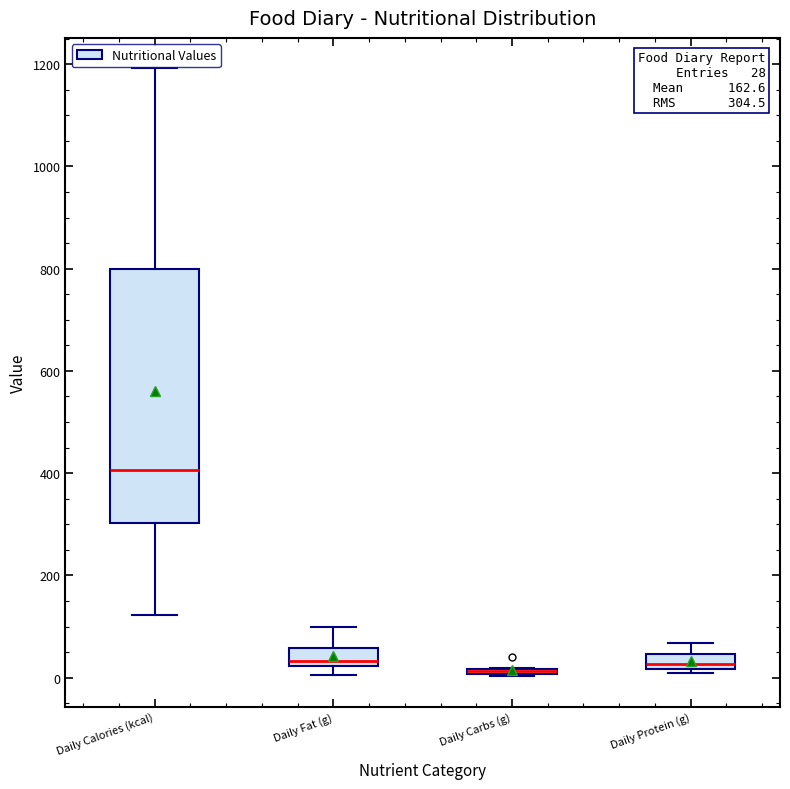

Which box is the tallest, from its lower edge to its upper edge?

Daily Calories (kcal)